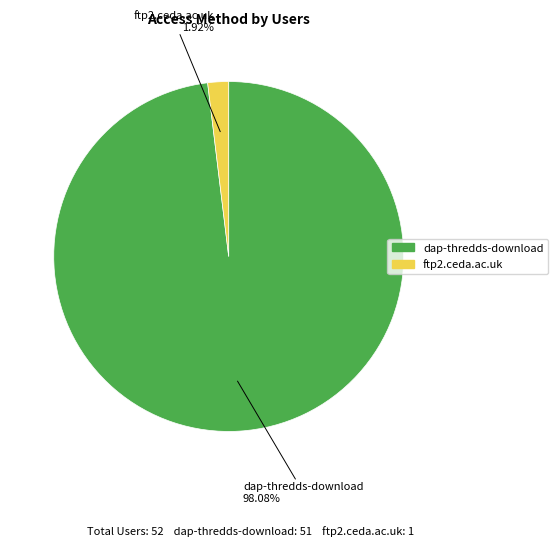

Which slice is the smallest?

ftp2.ceda.ac.uk